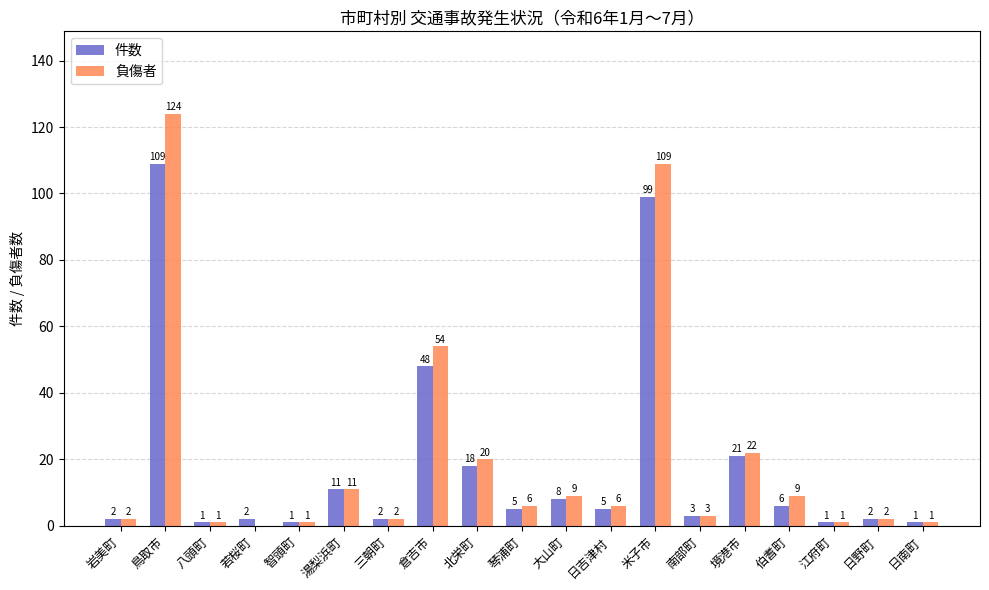

Where is 負傷者 nearest to the value 62?

倉吉市